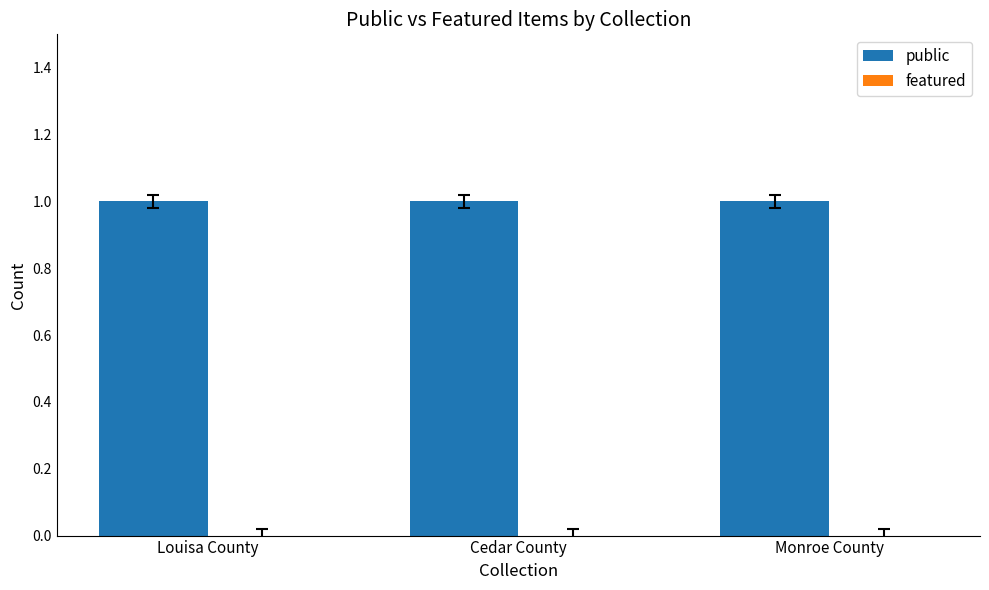

Rank the series at Cedar County from lowest to highest value.

featured, public